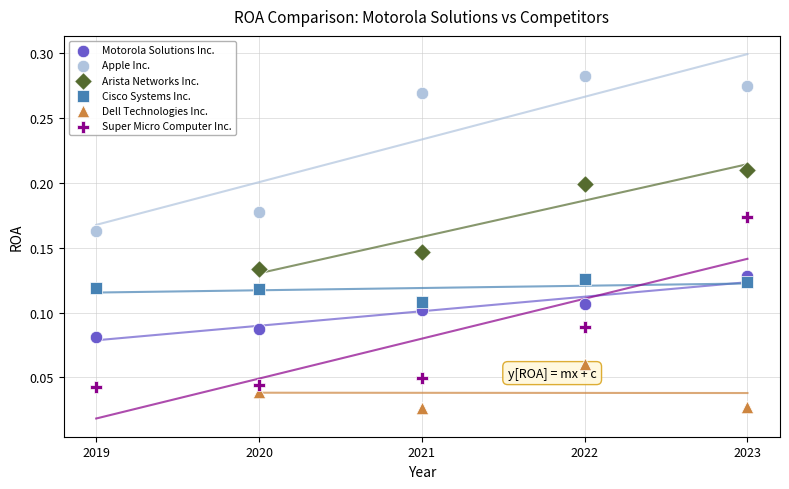

Which series contains the lowest Y value?

Dell Technologies Inc.